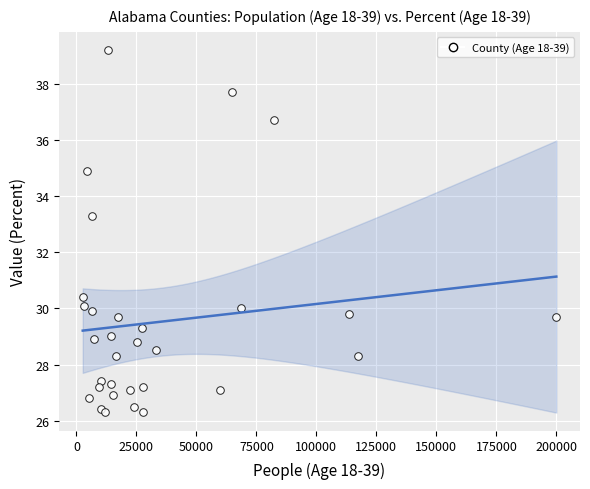

What Y value in the scatter plot is closest to 32?

33.3